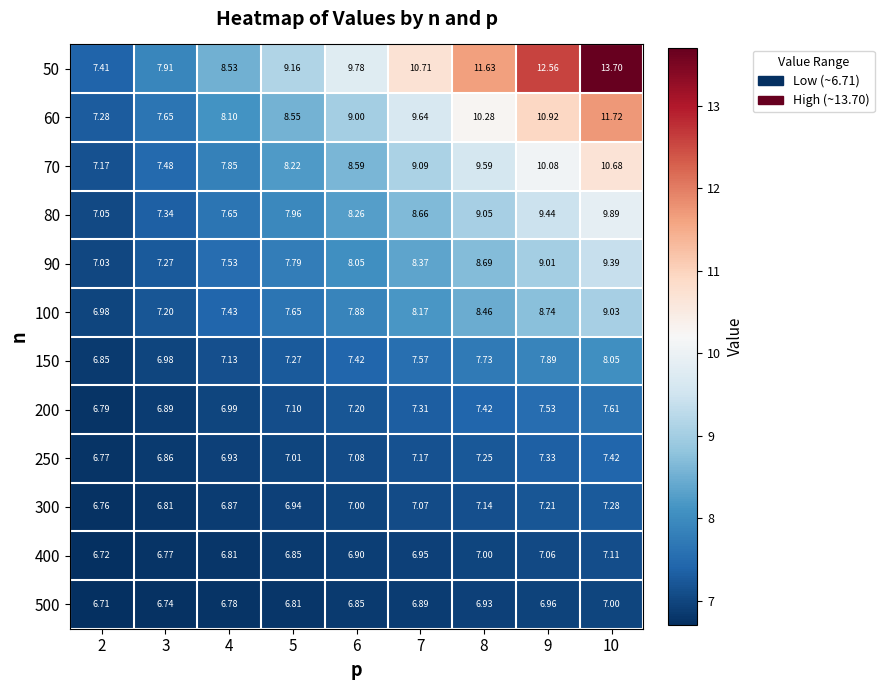

Which series has the largest total across all categories?

50